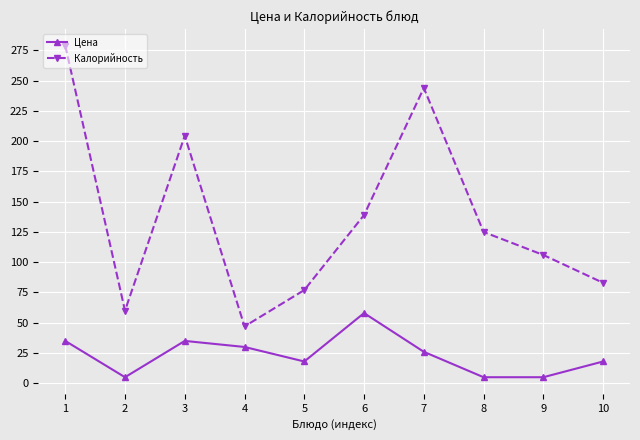

At how many categories does at least one series exceed 6?

10